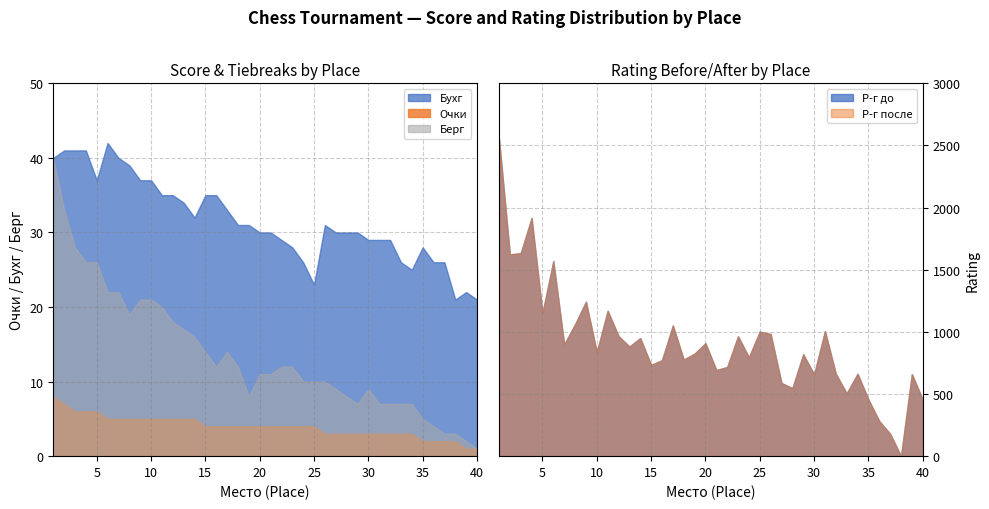

What is the maximum value for Бухг?

42